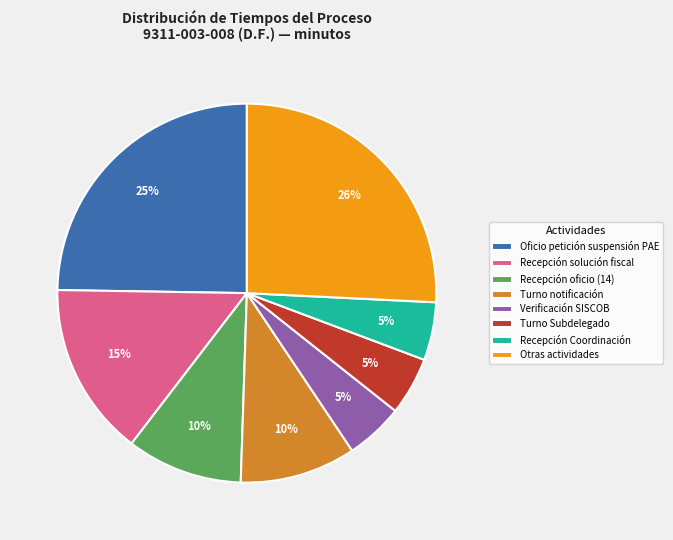

What is the ratio of the value at Otras actividades to the value at Oficio petición suspensión PAE?

1.0